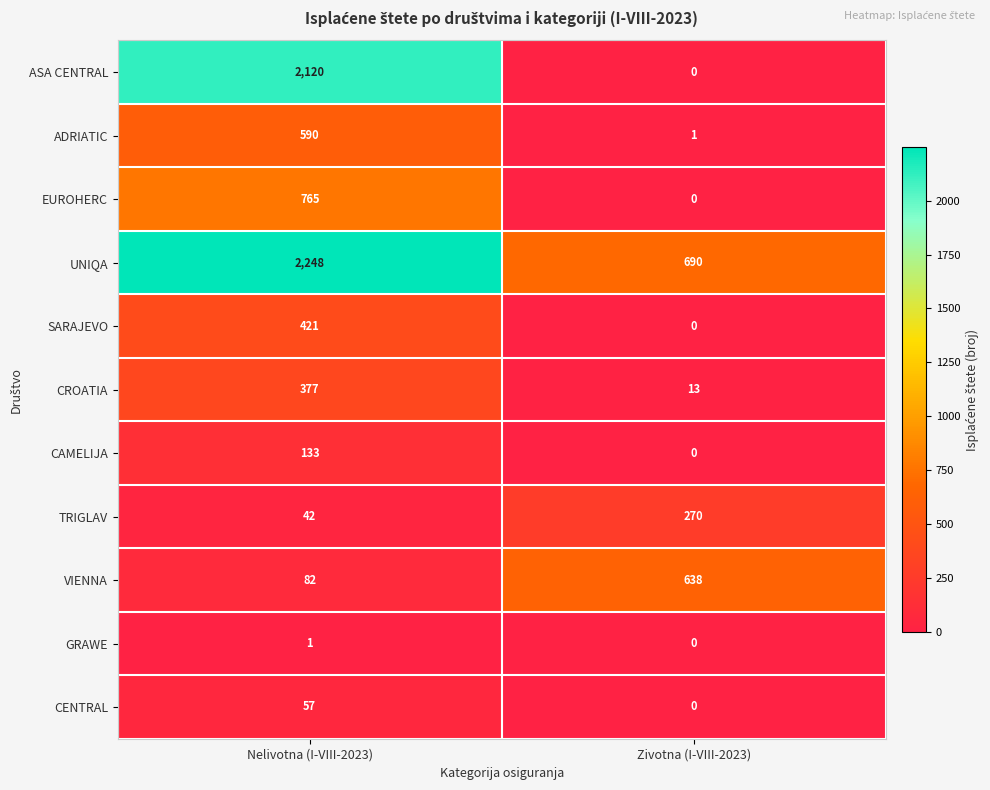

True or false: GRAWE has a value of 0 at Zivotna (I-VIII-2023).

True